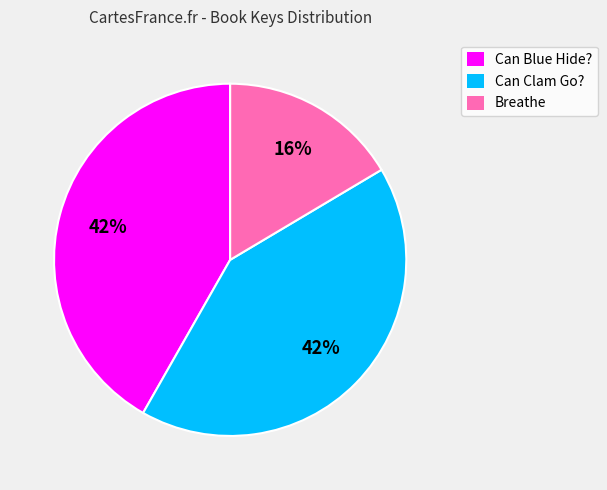

Which slice is the smallest?

Breathe